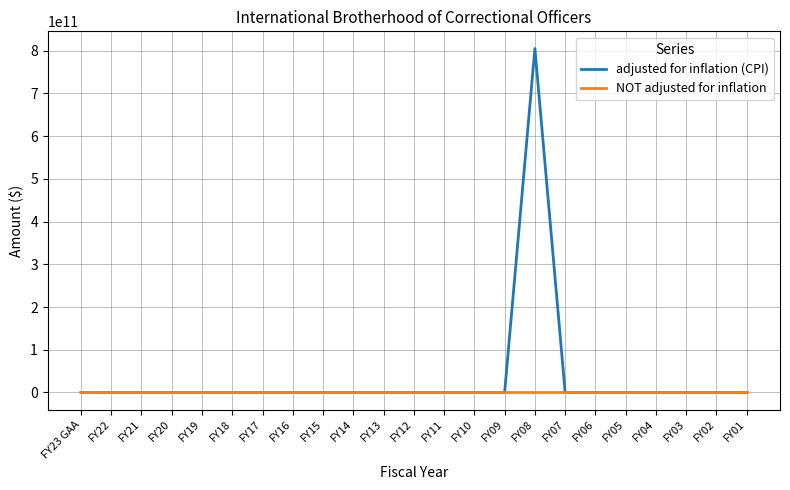

Which series has the widest spread of values?

adjusted for inflation (CPI)